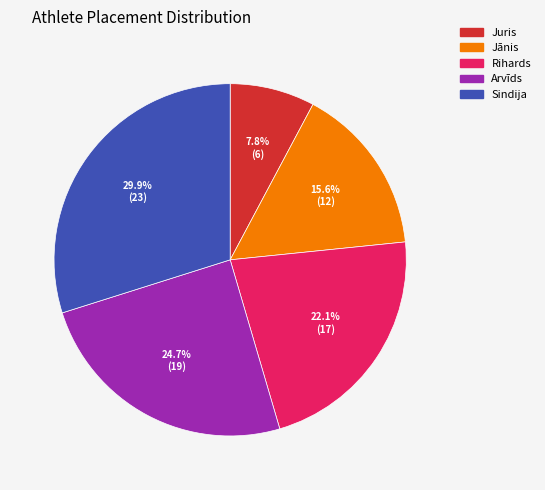

Does Juris account for over 50% of the chart?

No